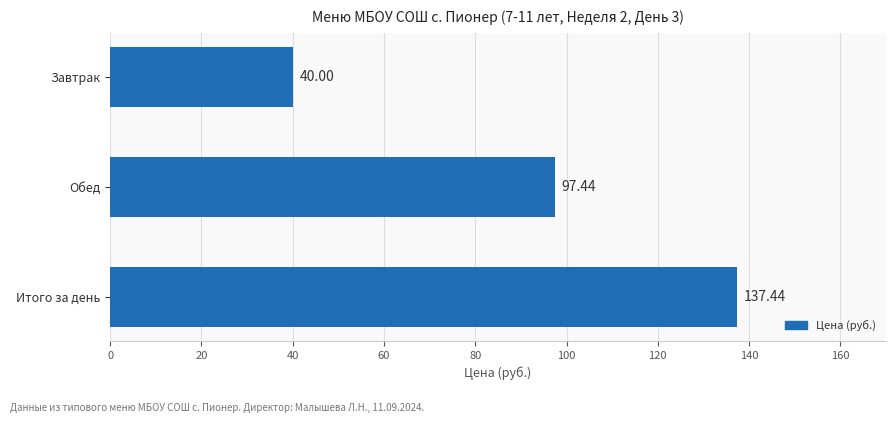

How many data points are above 97?

2